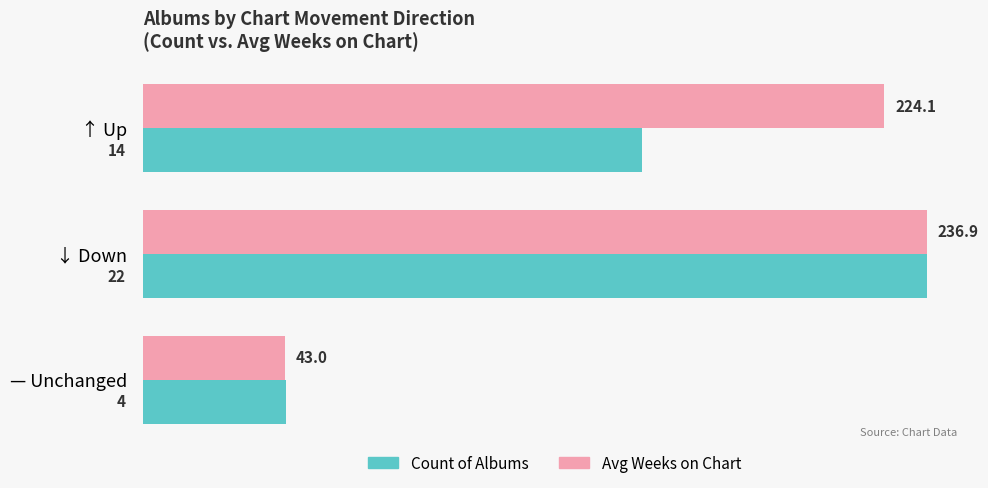

What is the approximate value of Avg Weeks on Chart at — Unchanged?

4.0